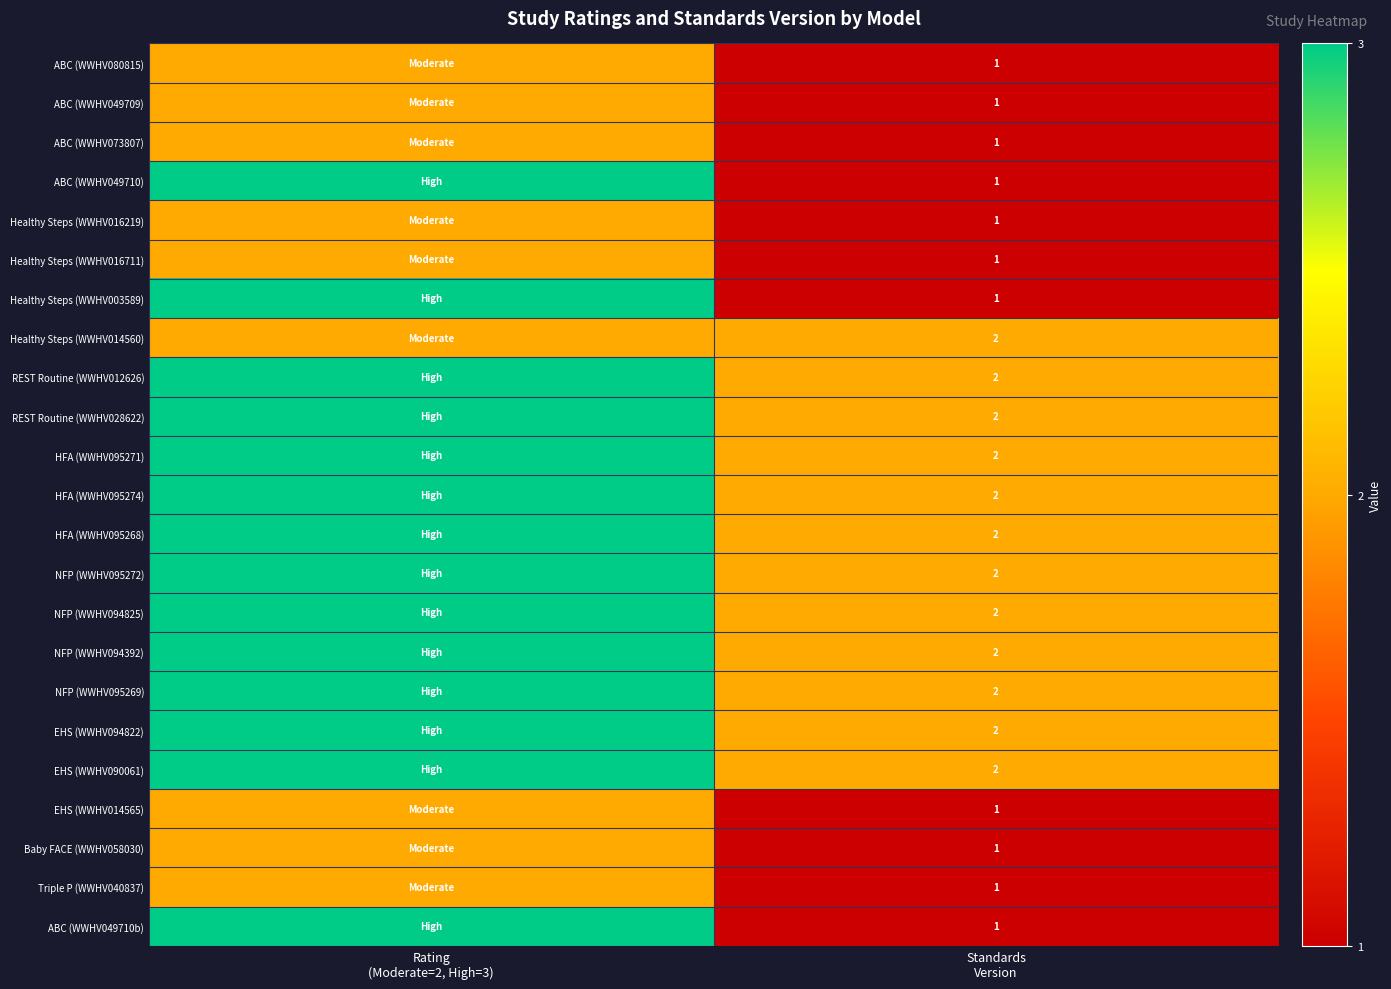

What is the difference between the highest and lowest values at Standards
Version?

1